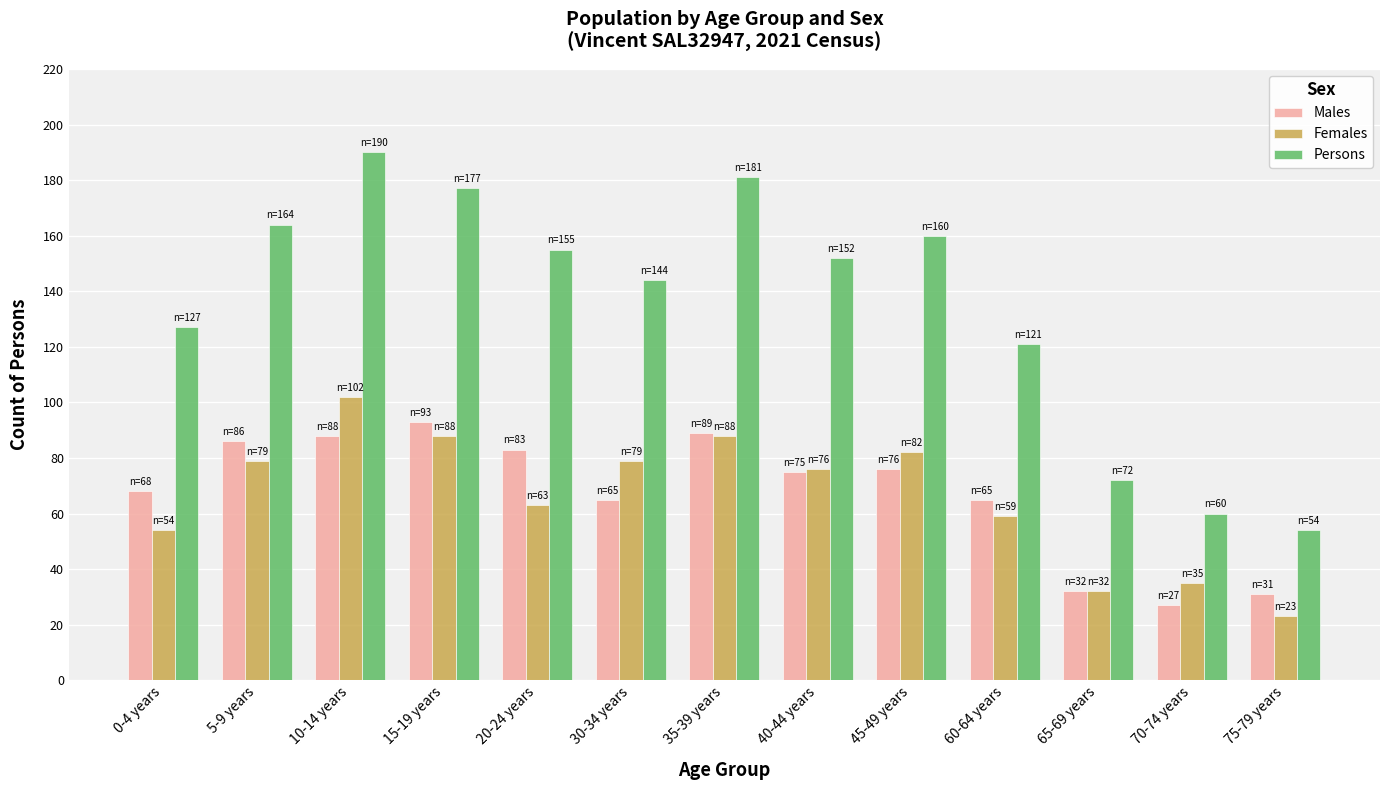

What is the value of the Males bar at the 5th from the left?

83